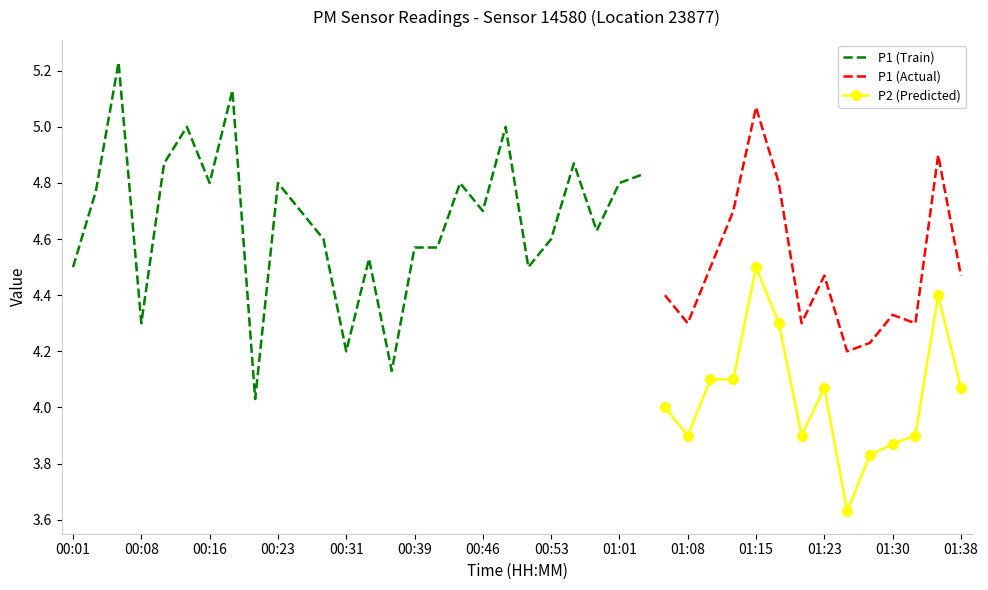

The value of P2 (Predicted) at 01:23 is 1.8. True or false?

False